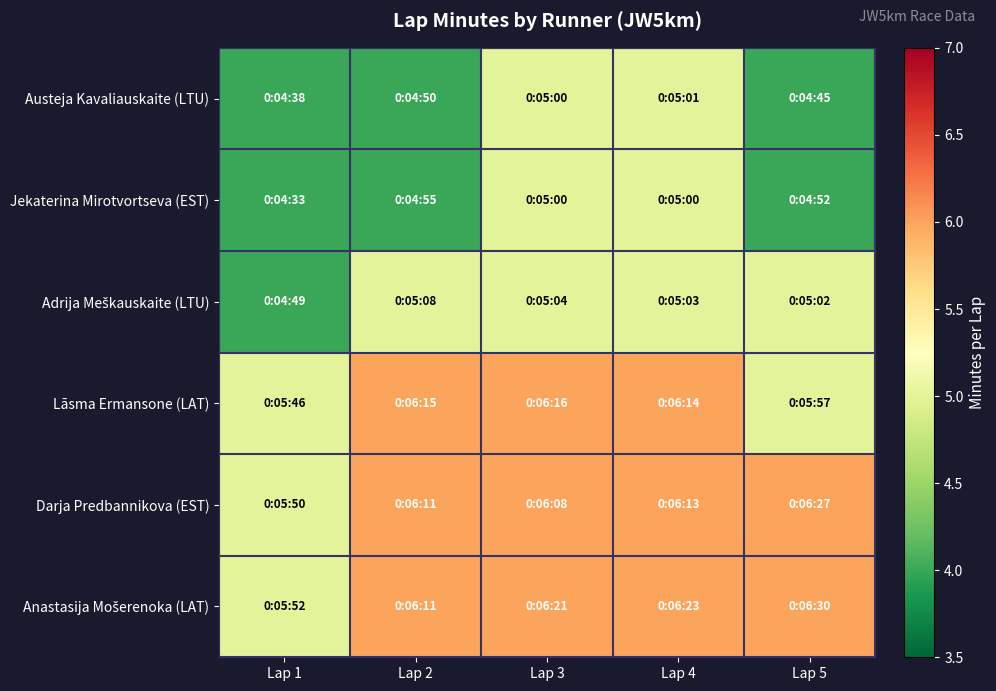

Which has a higher value, Lap 2 or Lap 1?

Lap 2